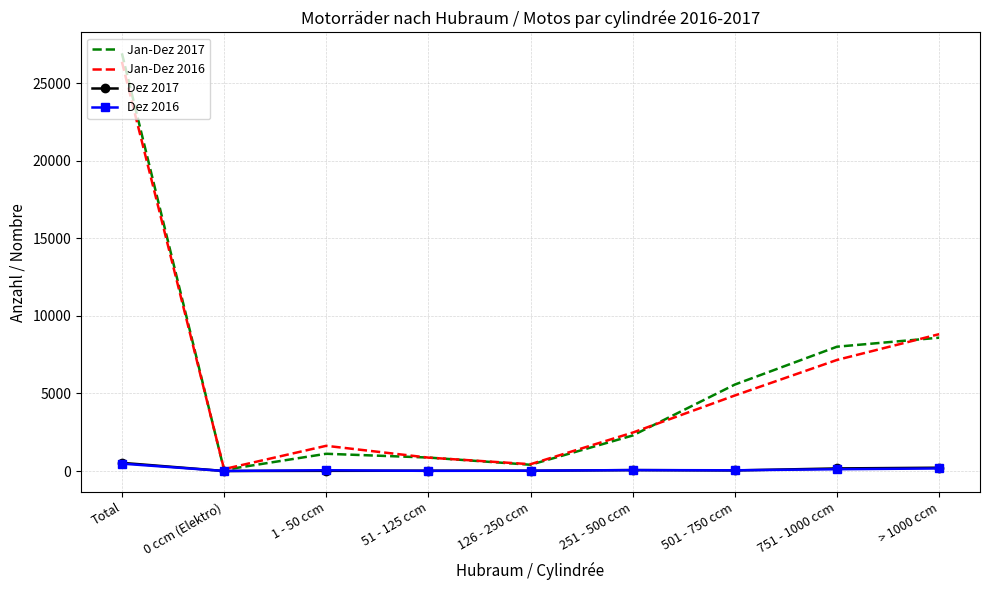

At which category is the sum across all series the highest?

Total